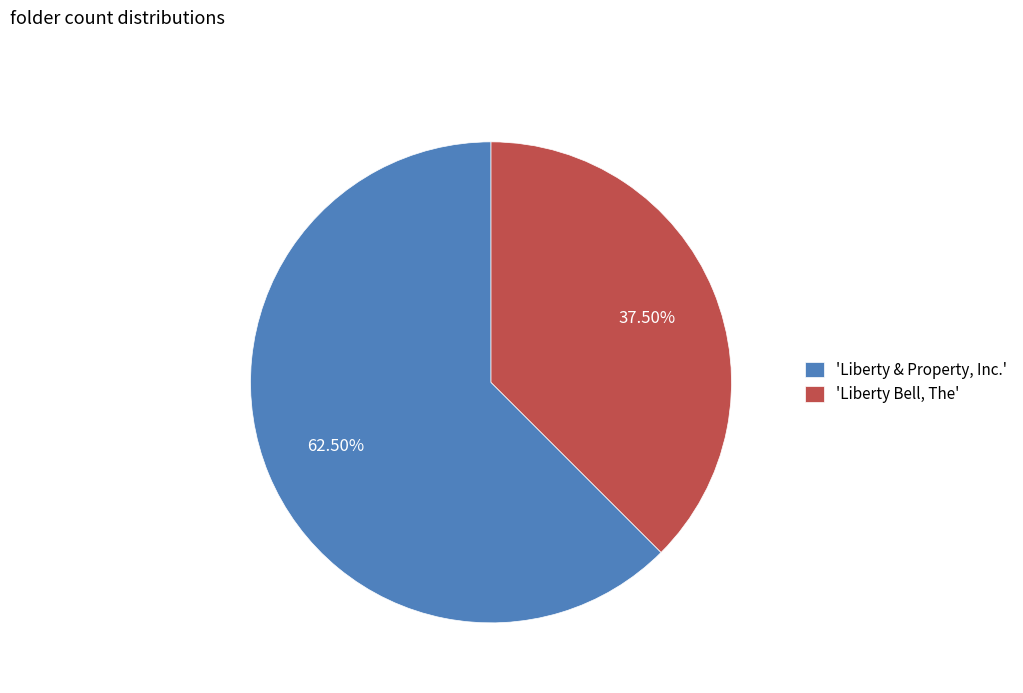

To the nearest percent, what is the difference between the largest and smallest slice percentages?

25%